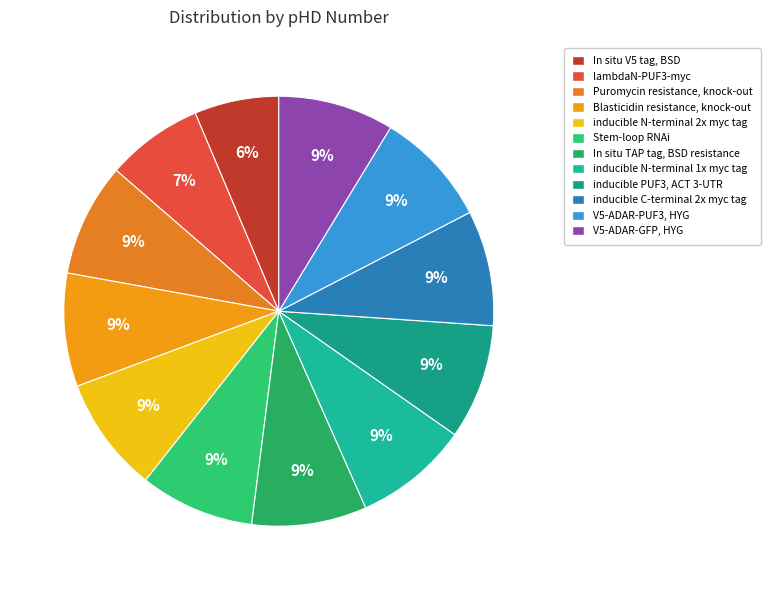

What is the smallest slice in the pie chart?

In situ V5 tag, BSD